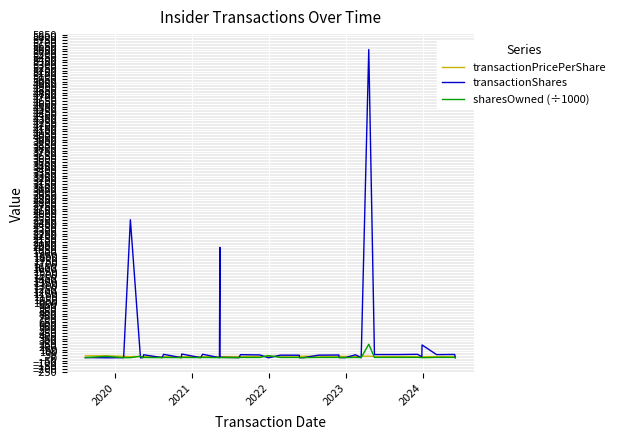

True or false: transactionShares has more than 0 points higher than both neighbors.

True